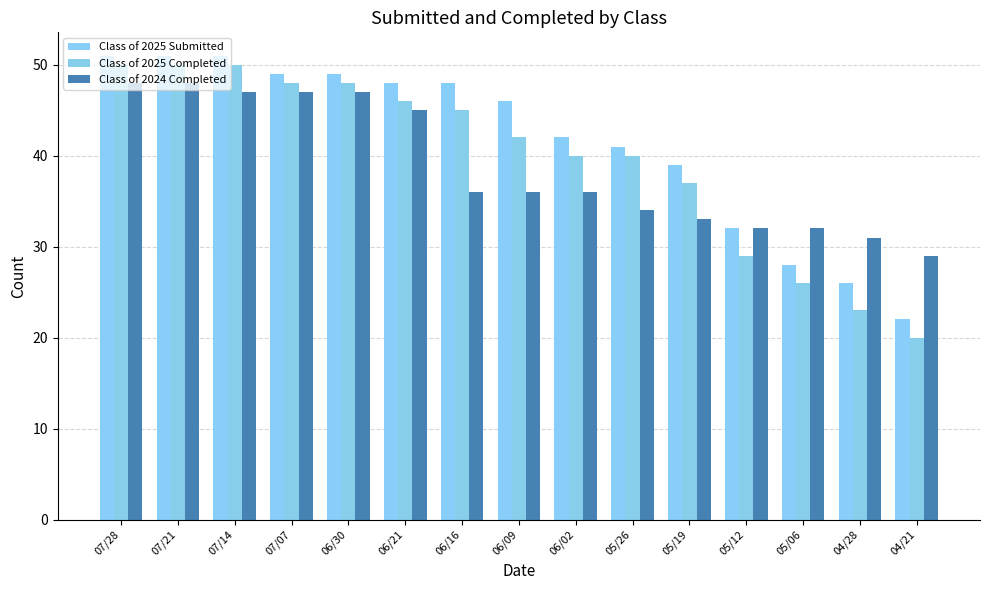

Reading left to right, what are all the values shown in this chart?

Class of 2025 Submitted: 07/28=51	07/21=51	07/14=51	07/07=49	06/30=49	06/21=48	06/16=48	06/09=46	06/02=42	05/26=41	05/19=39	05/12=32	05/06=28	04/28=26	04/21=22
Class of 2025 Completed: 07/28=50	07/21=50	07/14=50	07/07=48	06/30=48	06/21=46	06/16=45	06/09=42	06/02=40	05/26=40	05/19=37	05/12=29	05/06=26	04/28=23	04/21=20
Class of 2024 Completed: 07/28=48	07/21=48	07/14=47	07/07=47	06/30=47	06/21=45	06/16=36	06/09=36	06/02=36	05/26=34	05/19=33	05/12=32	05/06=32	04/28=31	04/21=29